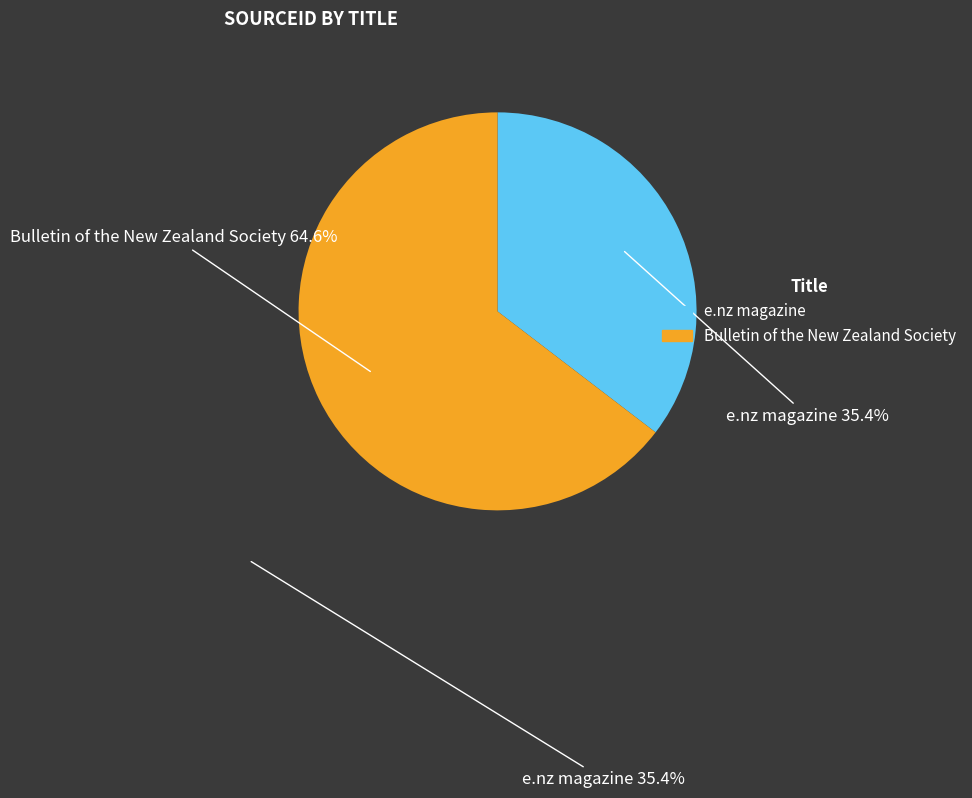

To the nearest percent, what percentage of the pie is e.nz magazine?

35%